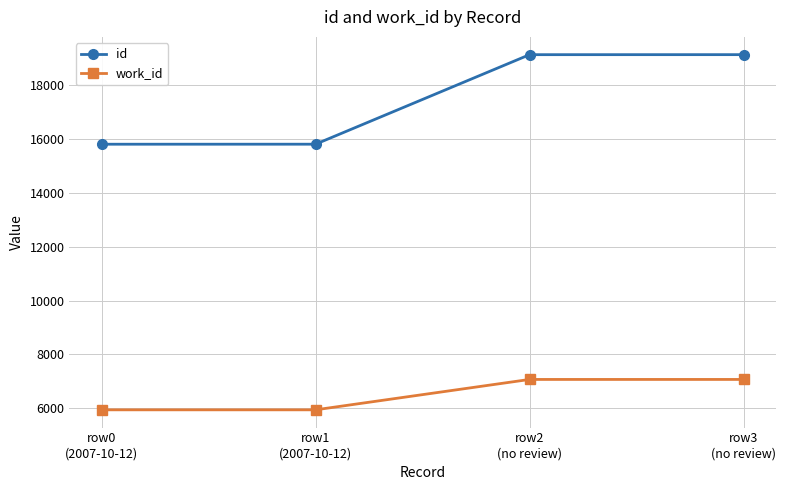

The work_id series shows 7075 at row2
(no review). True or false?

True